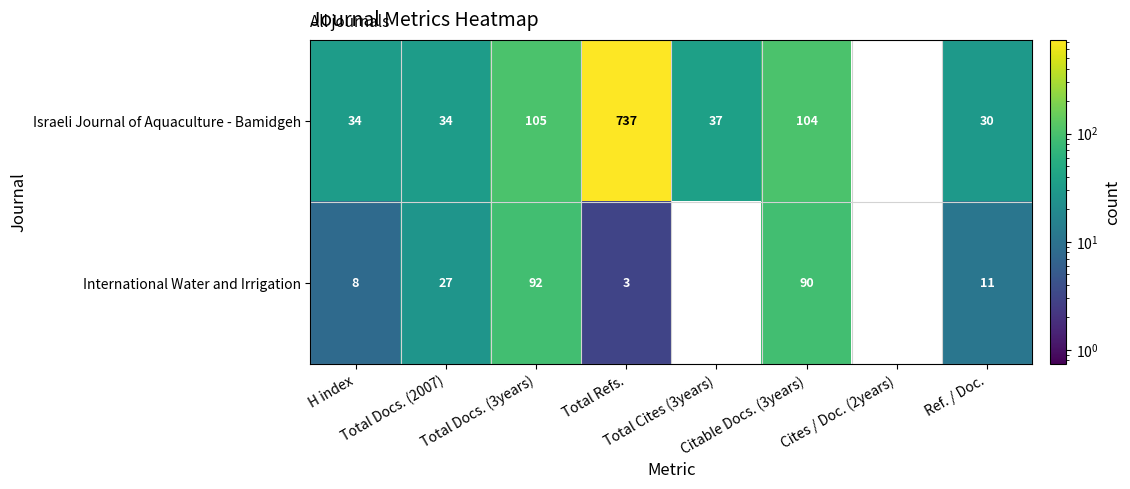

What is the maximum value shown in the chart?

737